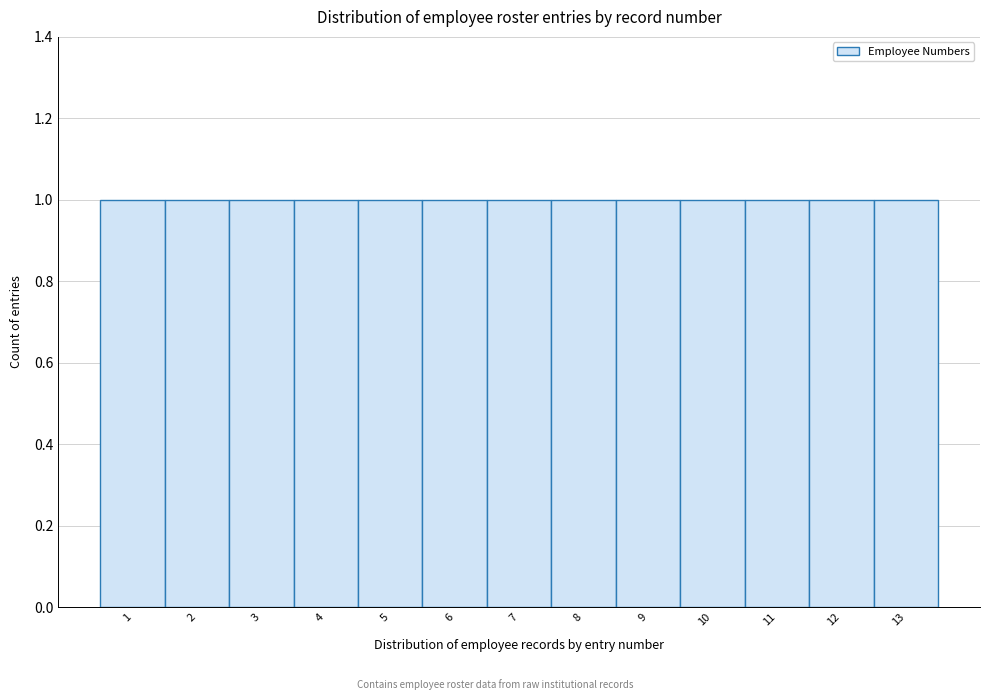

Reading left to right, transcribe this chart: for each bar, give the range it covers on the x-axis and its height. The values are not printed on the chart, so give them approximately, as read against the axis.

0.5 to 1.5: 1
1.5 to 2.5: 1
2.5 to 3.5: 1
3.5 to 4.5: 1
4.5 to 5.5: 1
5.5 to 6.5: 1
6.5 to 7.5: 1
7.5 to 8.5: 1
8.5 to 9.5: 1
9.5 to 10.5: 1
10.5 to 11.5: 1
11.5 to 12.5: 1
12.5 to 13.5: 1